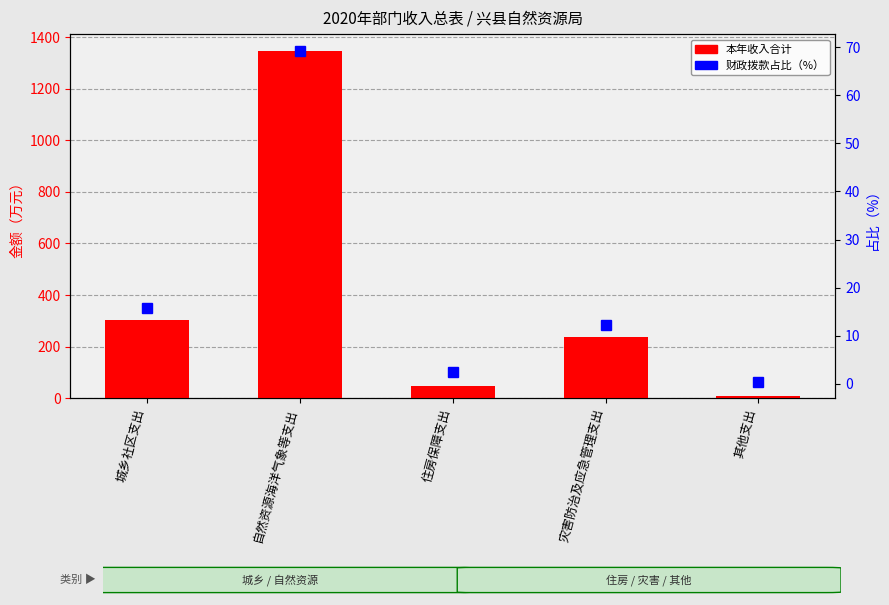

At which label does the data first exceed 235?

城乡社区支出